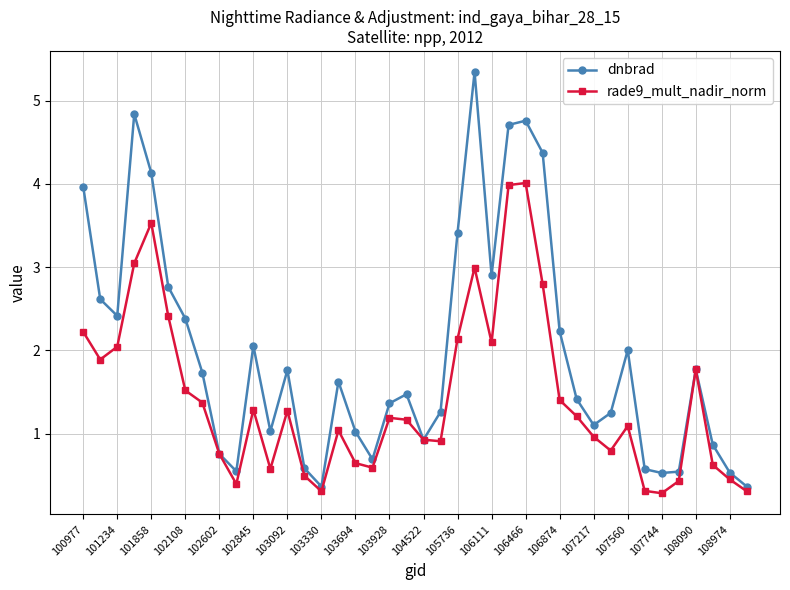

List the series in order of their peak value, highest first.

dnbrad, rade9_mult_nadir_norm